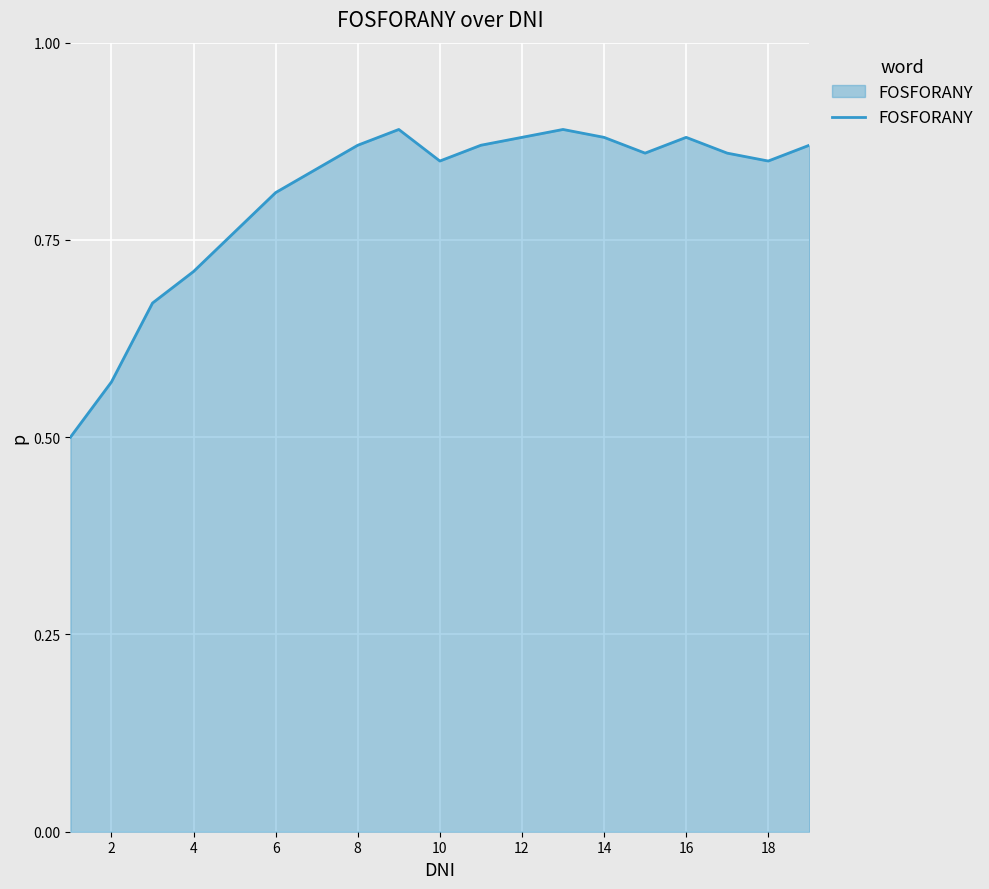

What is the smallest value displayed?

0.5